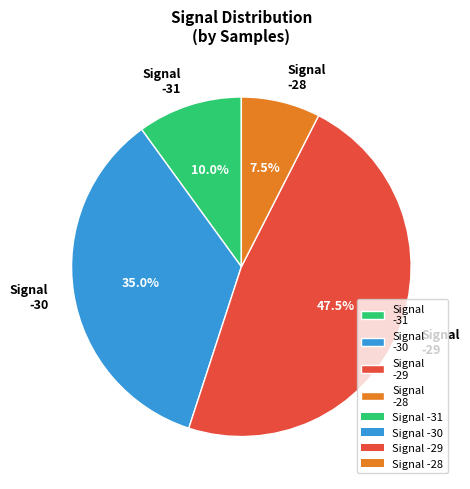

Rank the categories by value from highest to lowest.

Signal -29, Signal -30, Signal -31, Signal -28